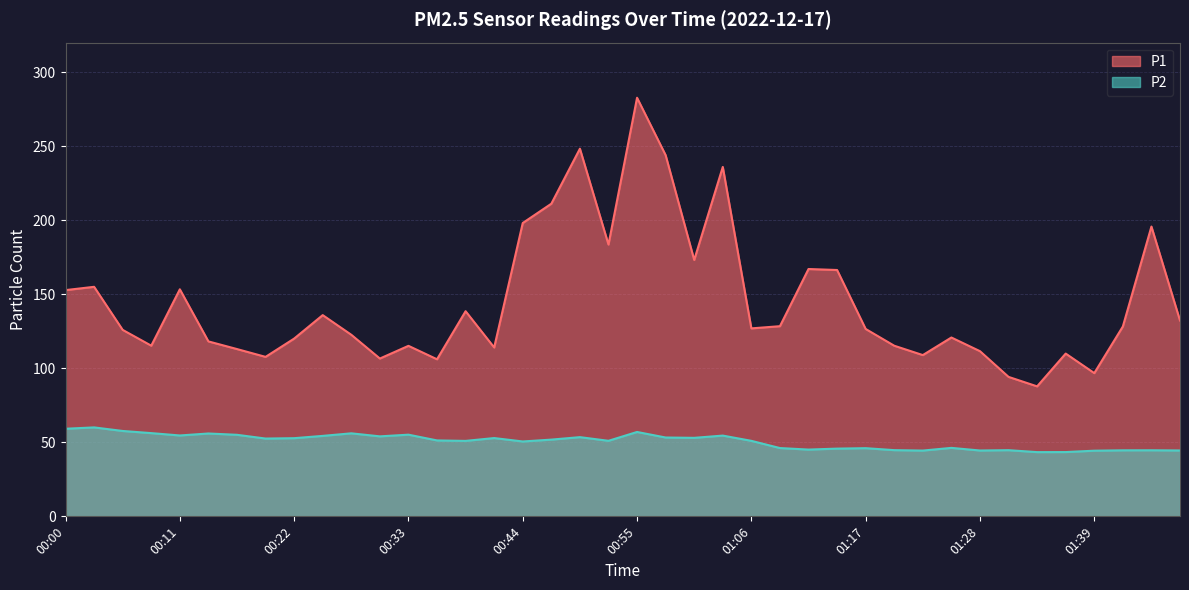

List the series in order of their peak value, highest first.

P1, P2